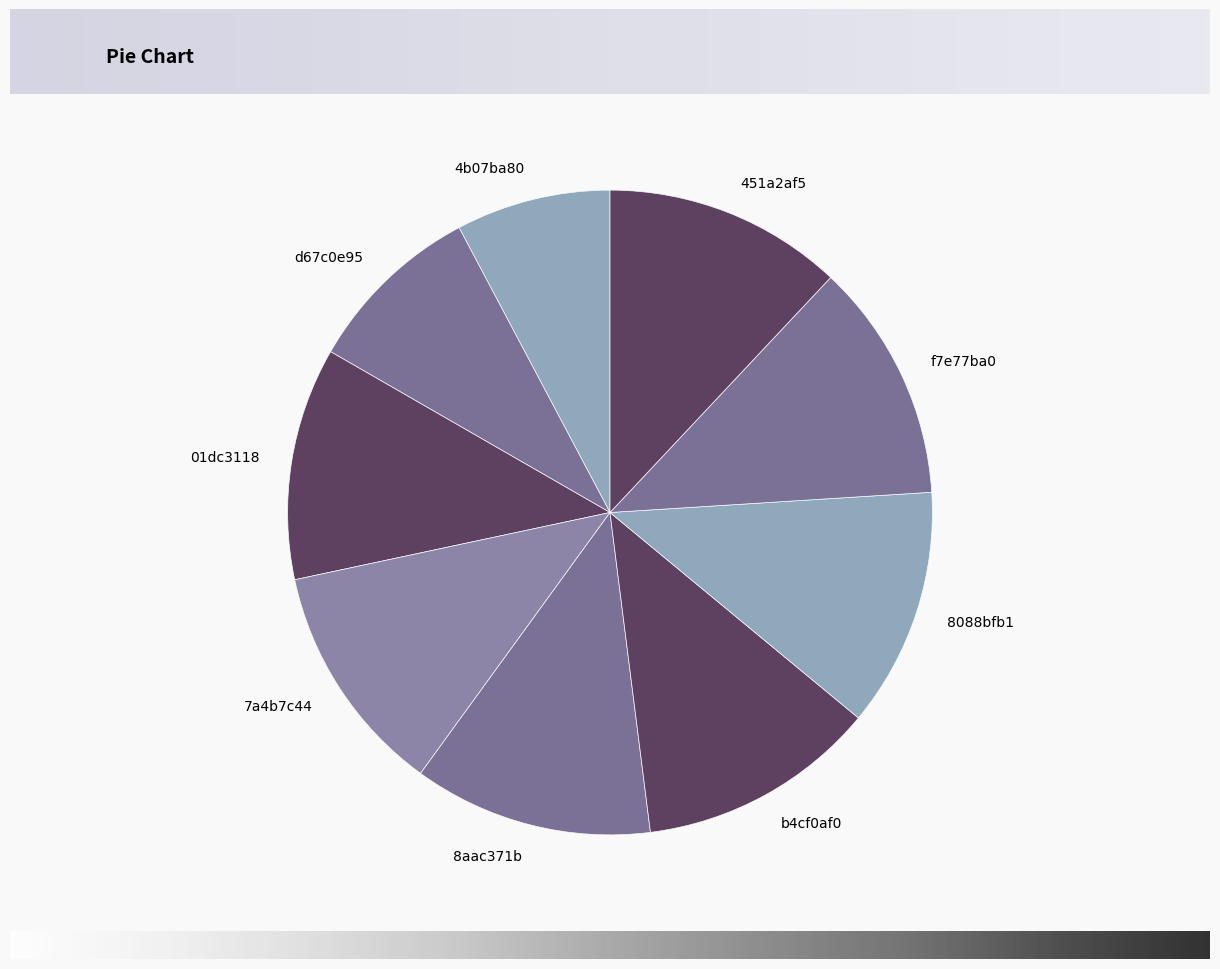

Approximately how many times larger is the value at 451a2af5 compared to b4cf0af0?

1.0